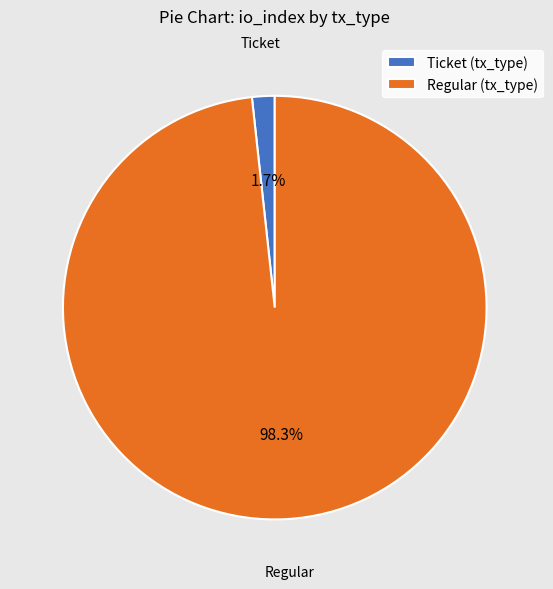

Between Regular (tx_type) and Ticket (tx_type), which is larger?

Regular (tx_type)